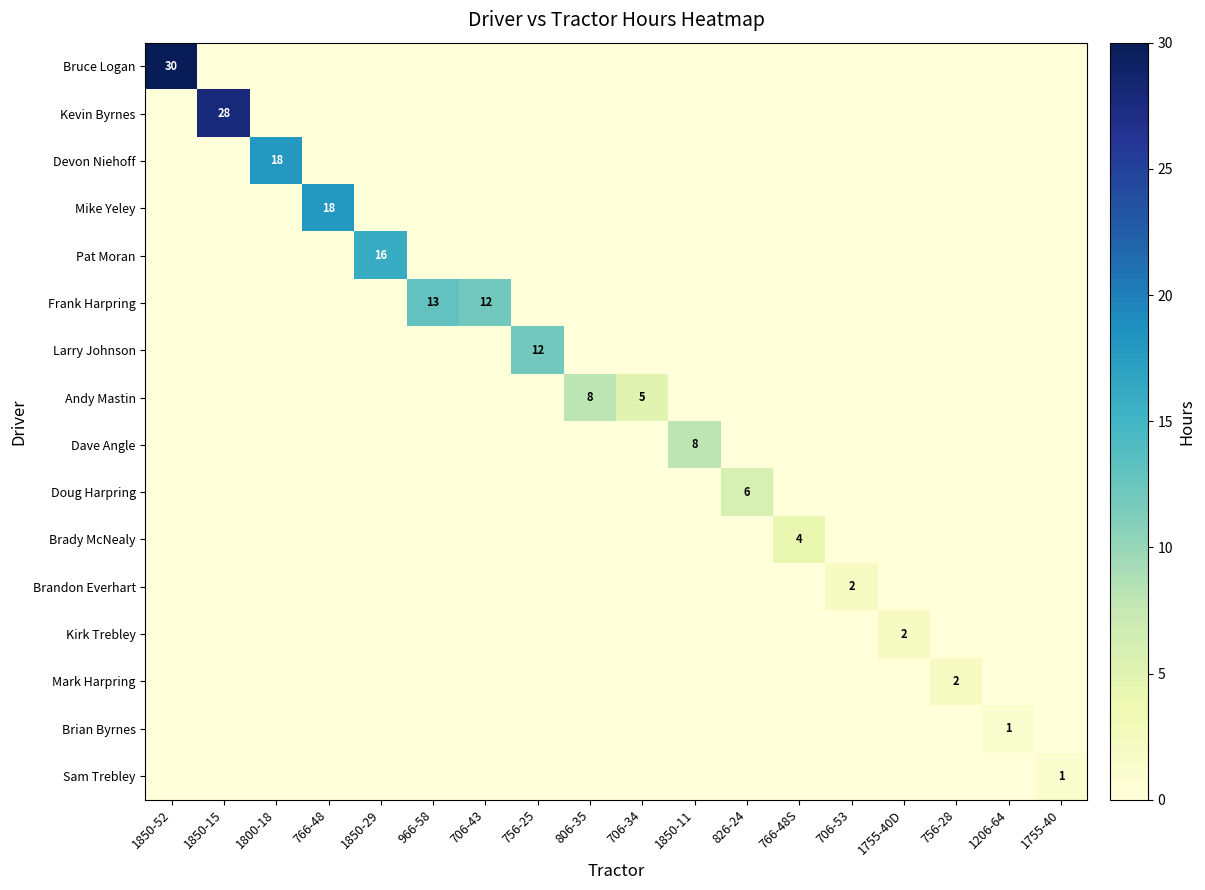

At which category is the sum across all series the highest?

1850-52